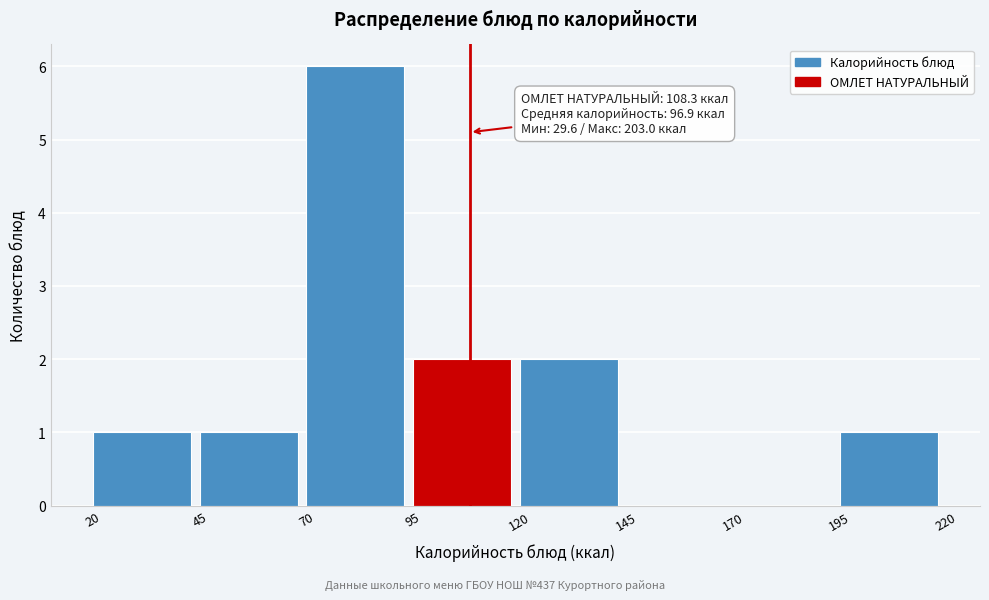

Which range on the x-axis has the tallest bar?

70 to 95